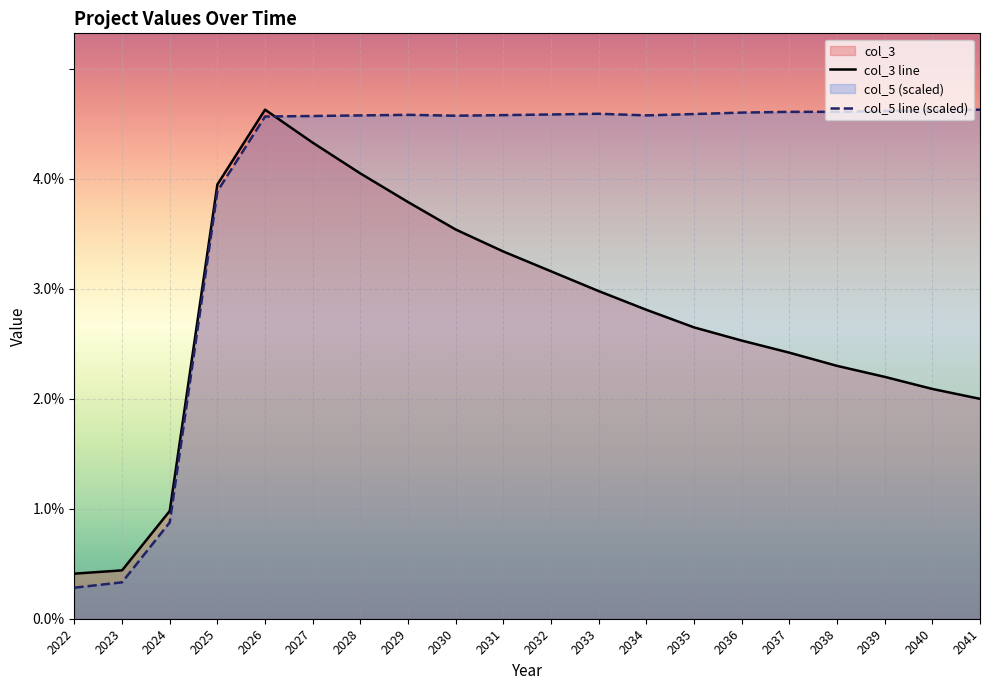

Which series has the largest total across all categories?

col_5 line (scaled)